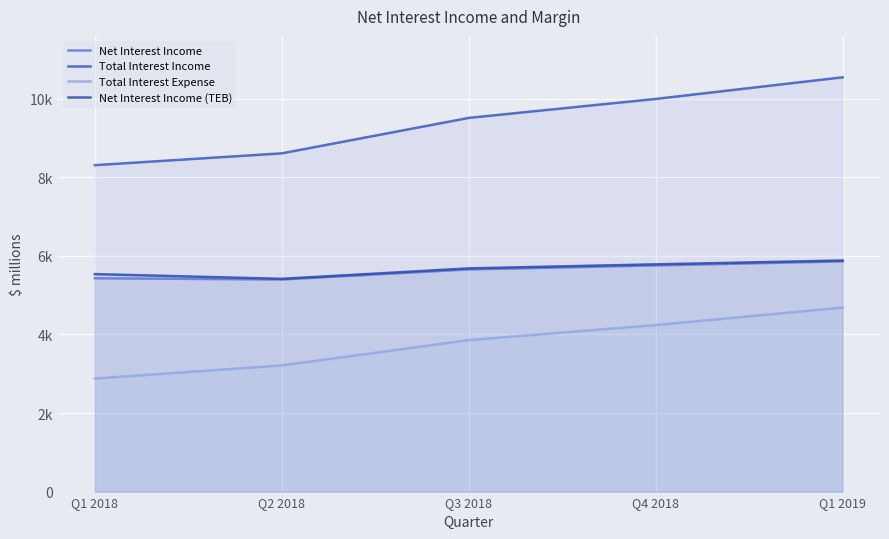

True or false: Total Interest Expense has more than 0 interior local peaks.

False